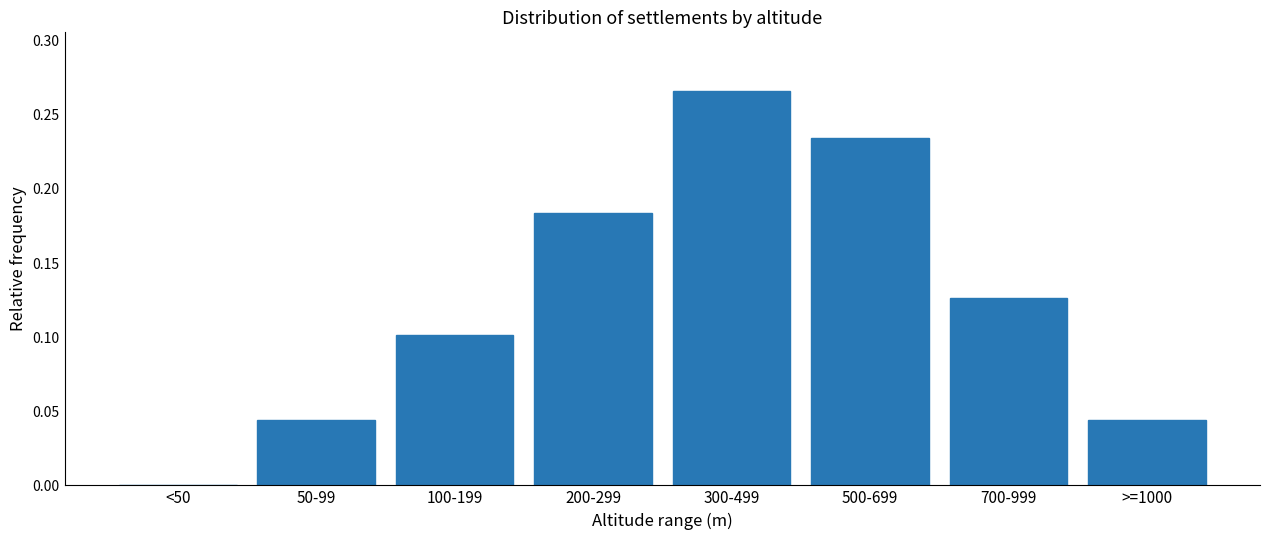

Between >=1000 and 700-999, which is larger?

700-999